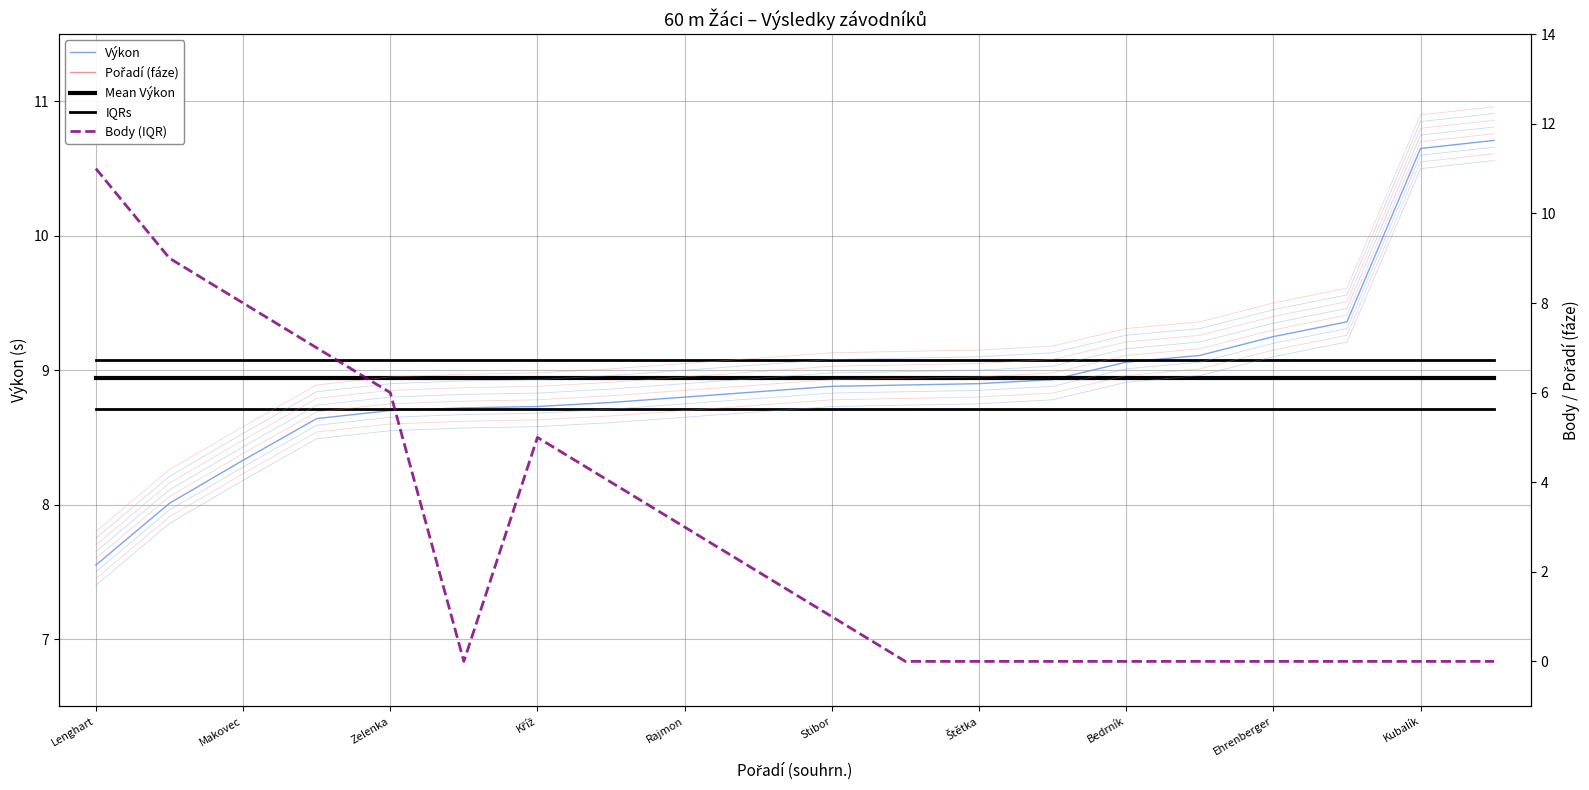

How many lines are shown in the chart?

5